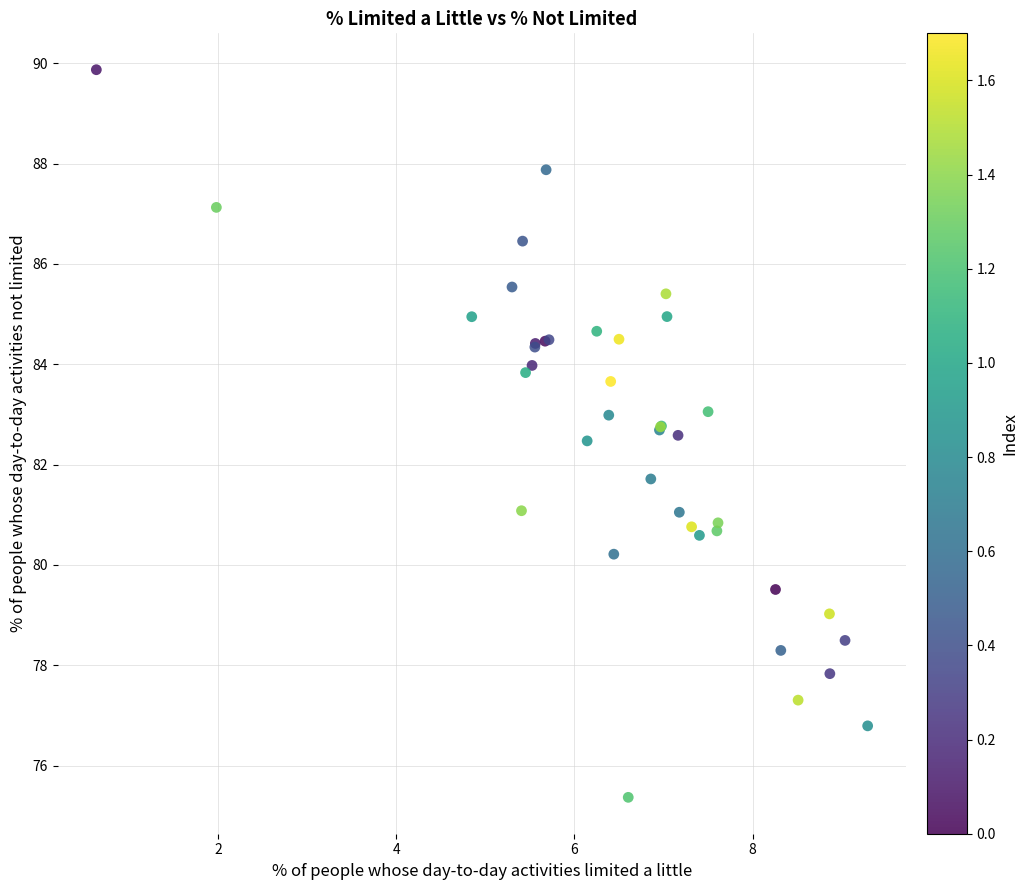

What Y value in the scatter plot is closest to 82?

81.7